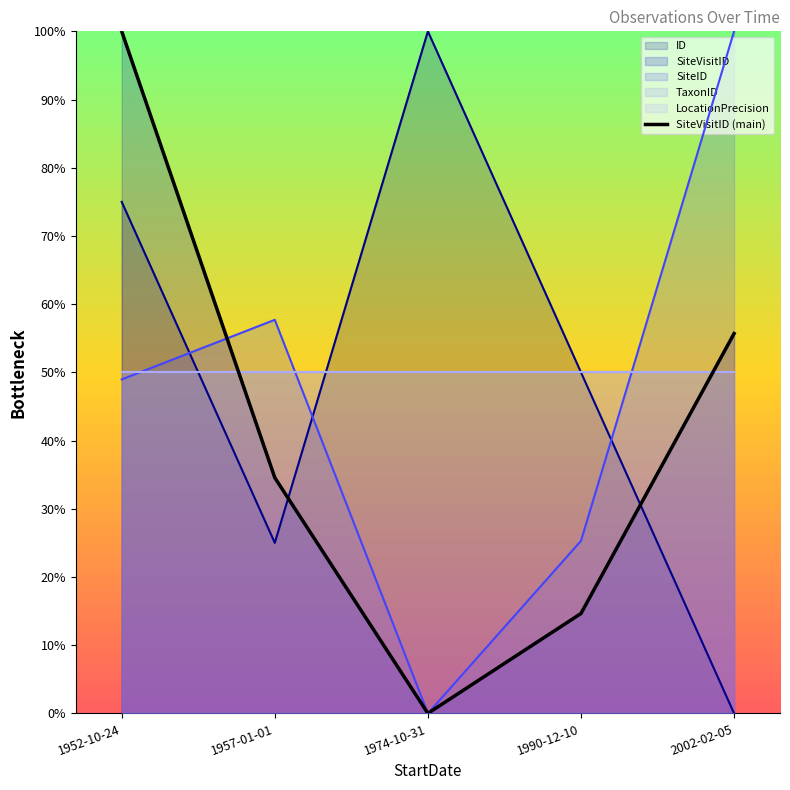

How many data points does each series have?

5